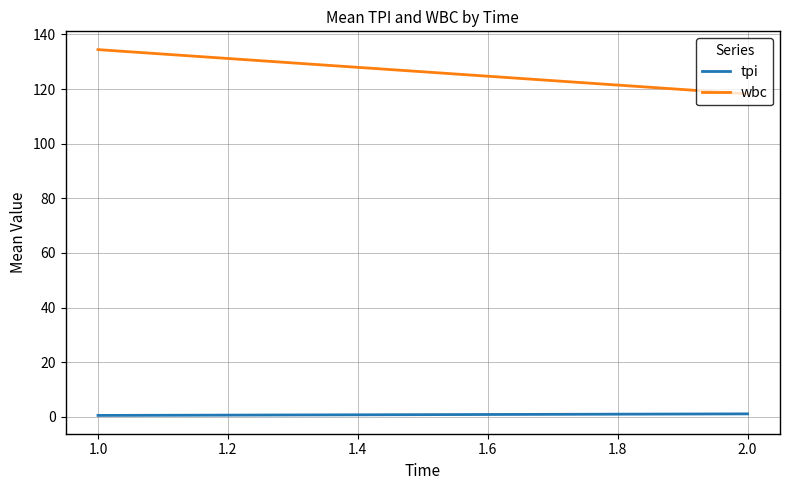

What are all the series names shown in the legend?

tpi, wbc